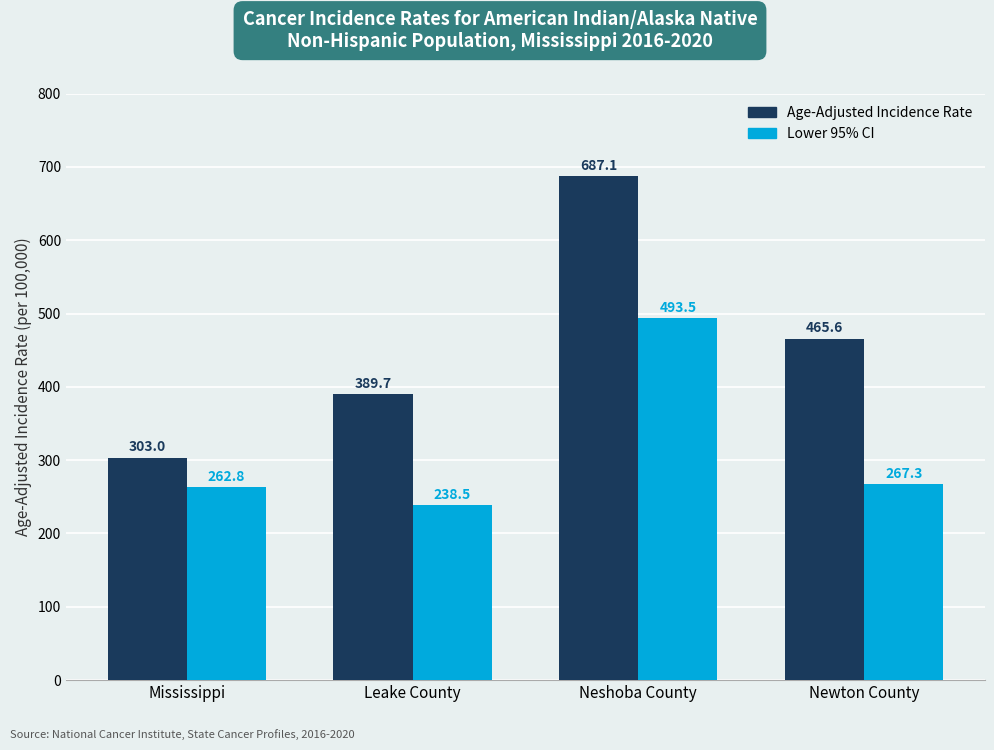

How many bars are there in each group?

2